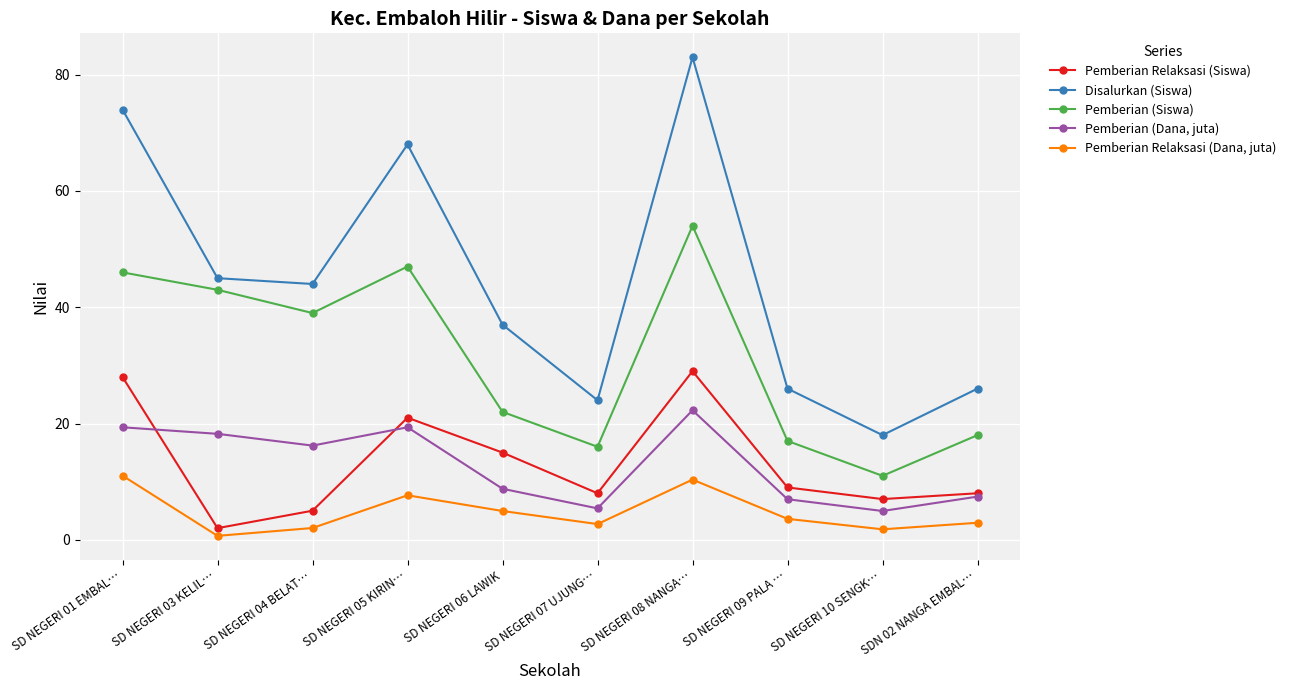

Is the value of Pemberian Relaksasi (Siswa) at SD NEGERI 09 PALA … greater than the value of Pemberian Relaksasi (Dana, juta) at SD NEGERI 10 SENGK…?

Yes